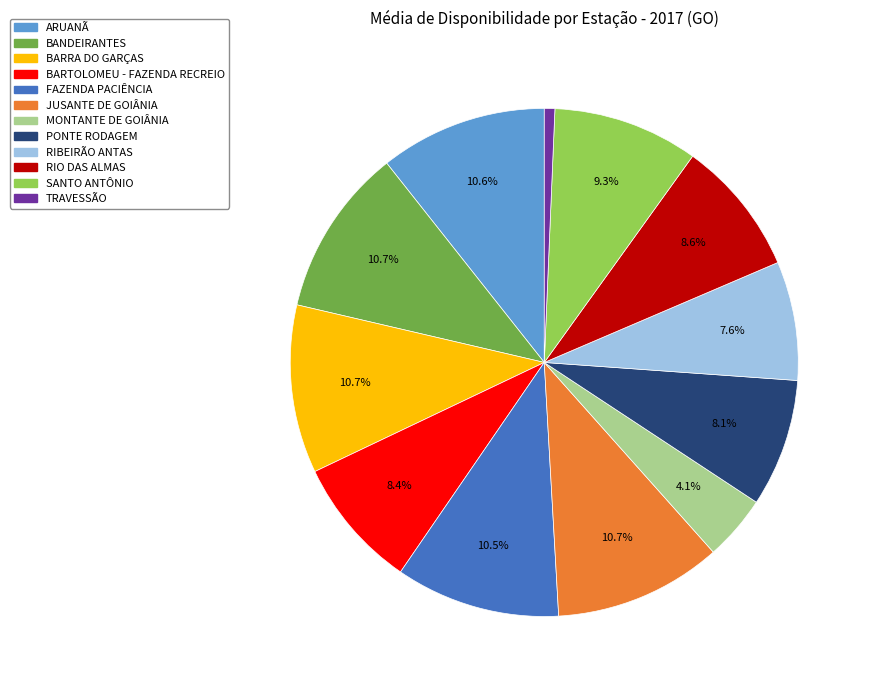

Combined, do RIO DAS ALMAS and ARUANÃ account for over 50%?

No